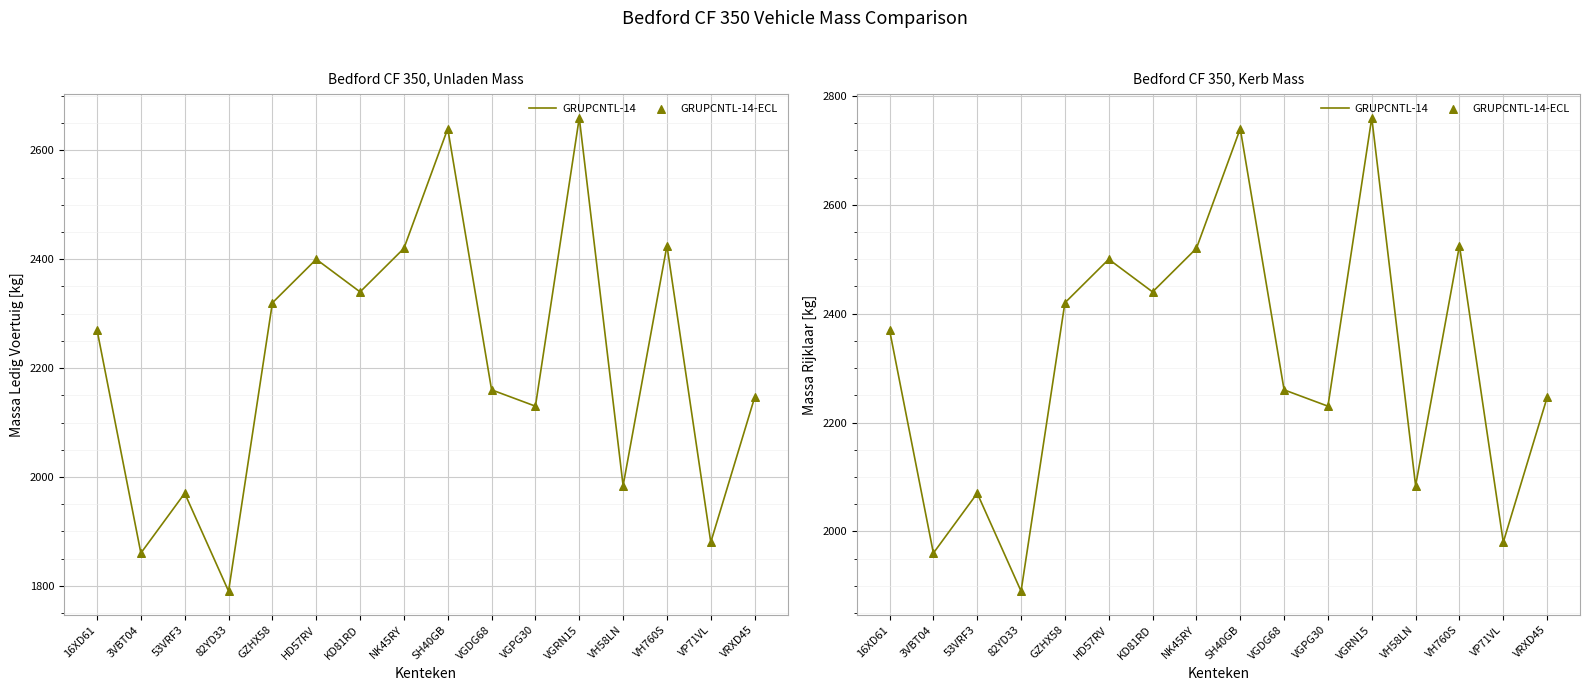

At how many categories does at least one series exceed 1925?

15